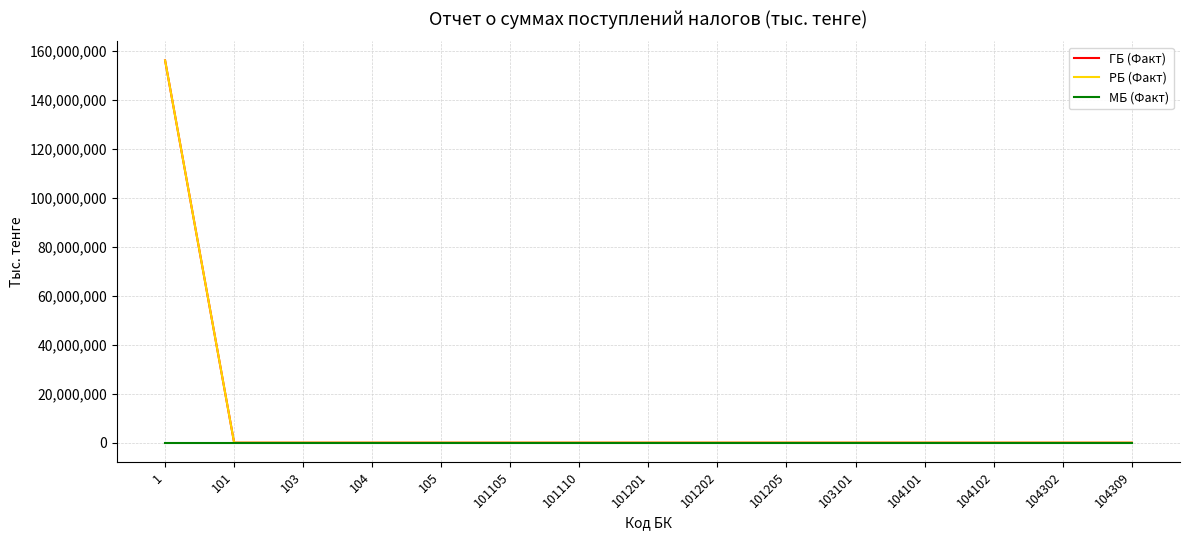

True or false: РБ (Факт) and ГБ (Факт) cross at least once.

False